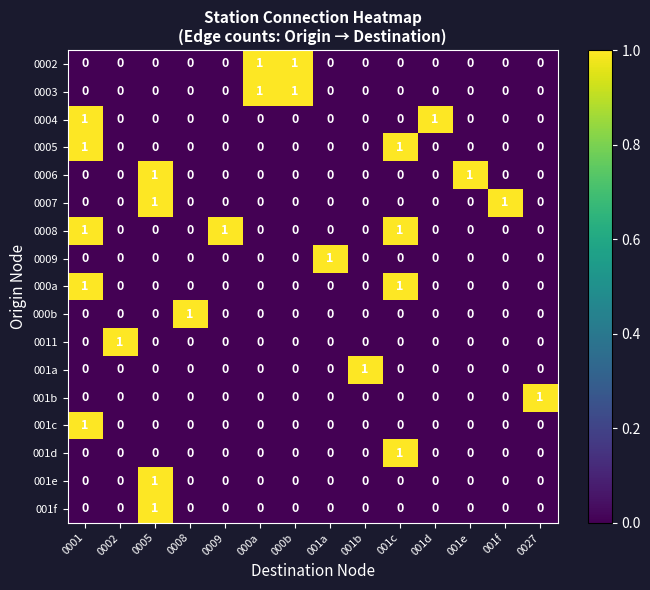

How many 000b values are between 0 and 1?

14